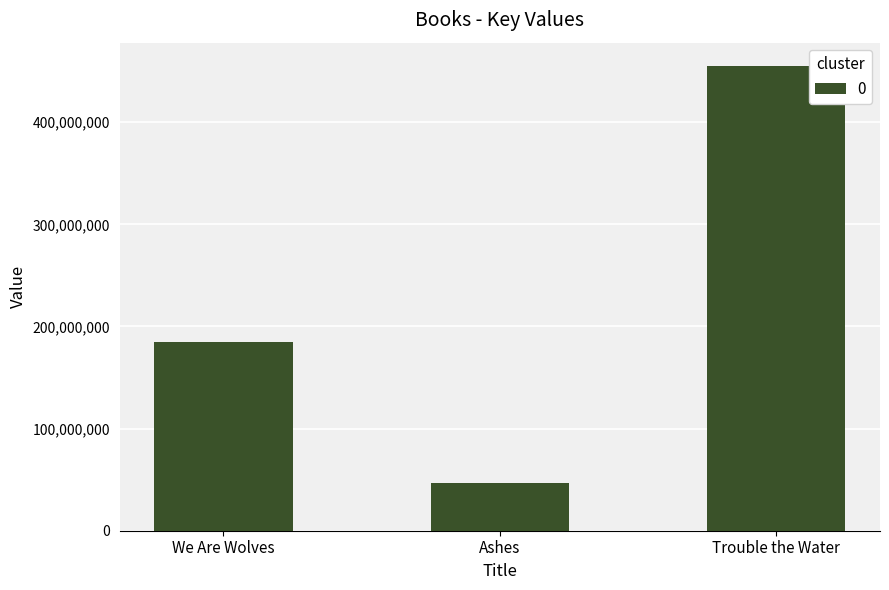

Reading left to right, extract all data points from this chart.

184353757	46517925	455126116